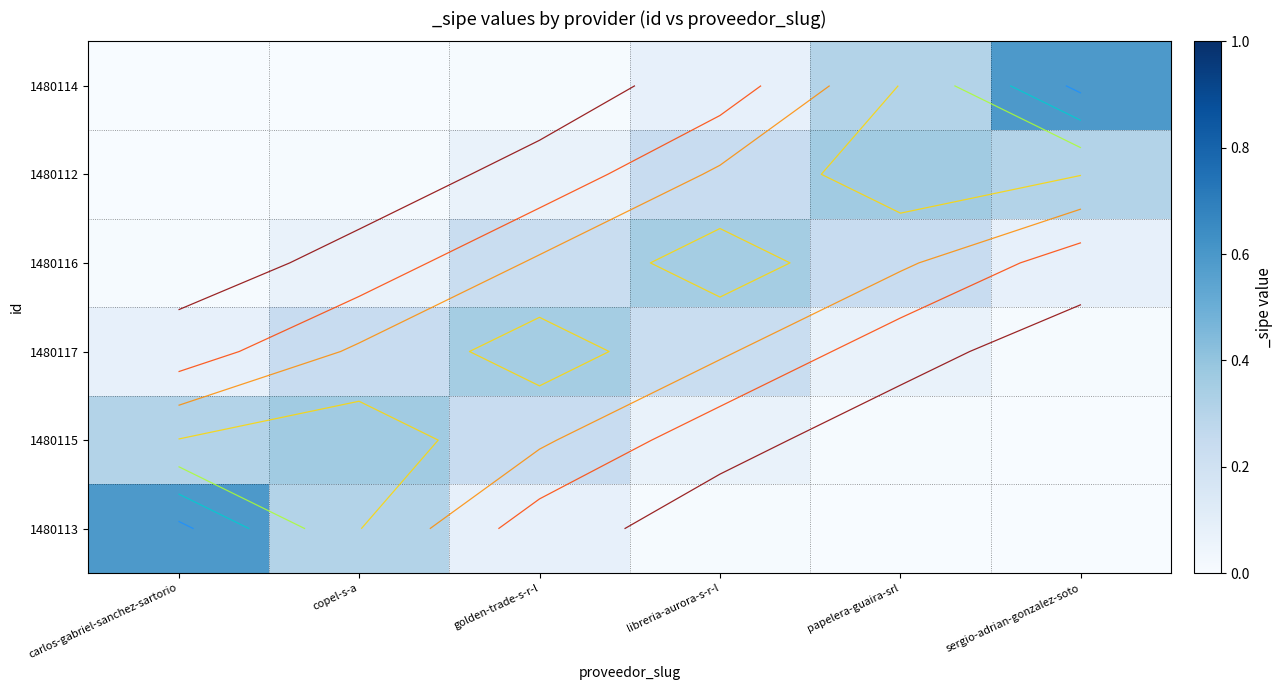

How many data points does each series have?

6